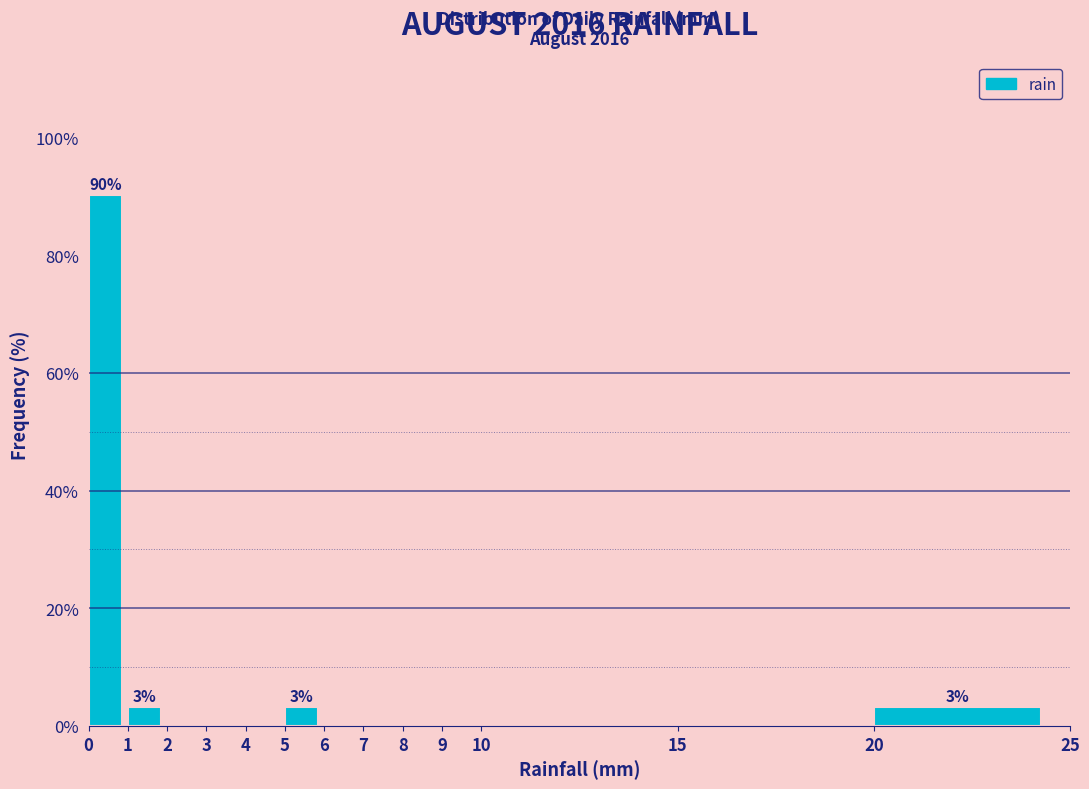

Over which range of the x-axis is the bar tallest?

0 to 1